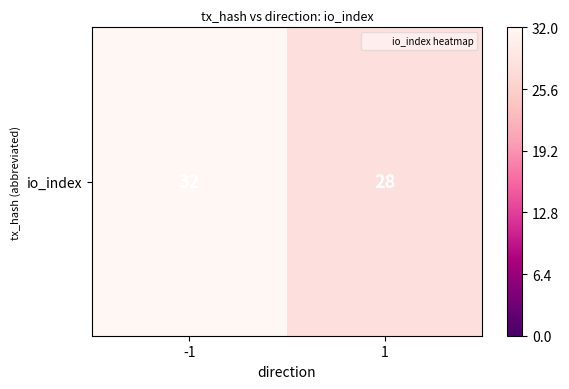

Which label corresponds to the largest value in the chart?

-1